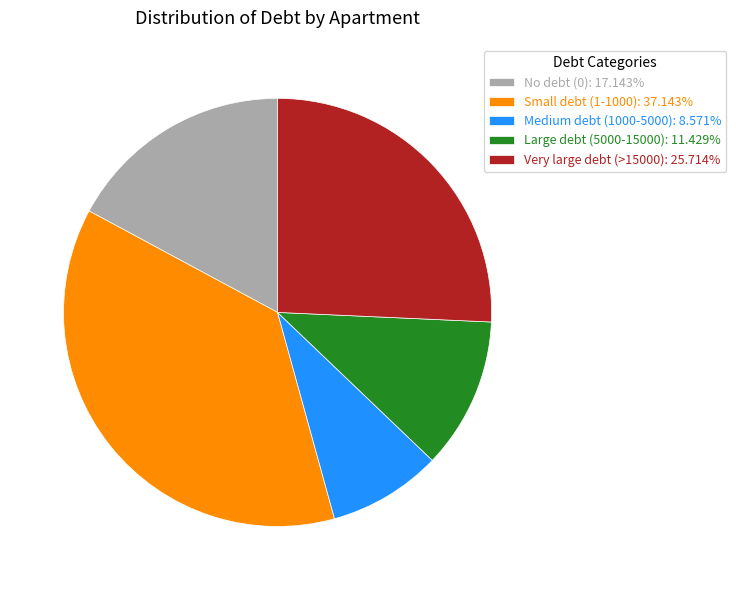

Is there any slice that represents more than half of the pie?

No